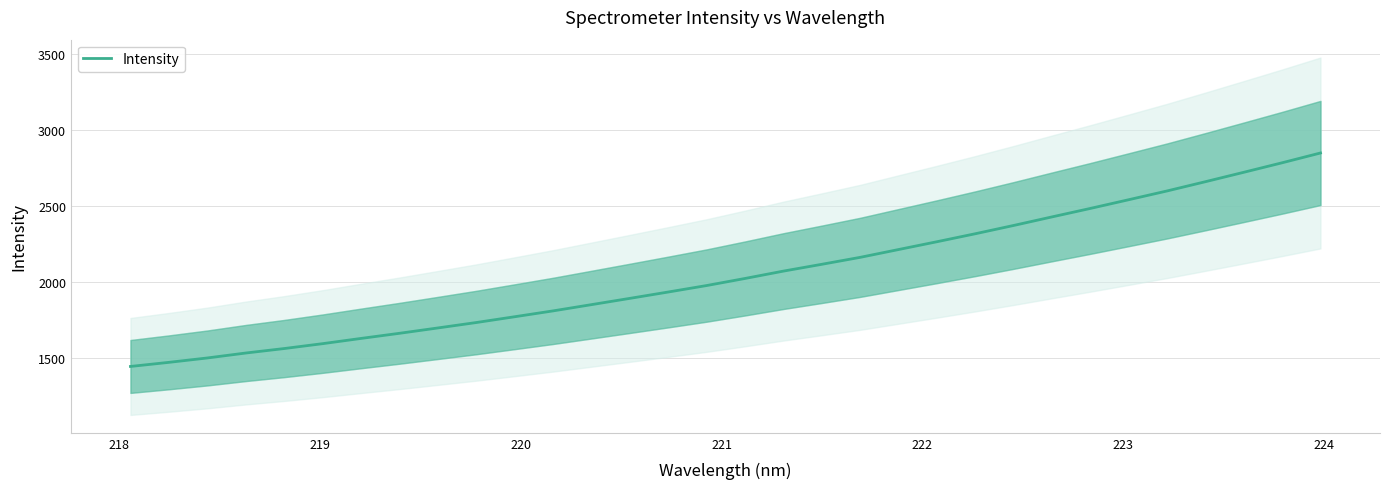

What is the lowest value of the Intensity series?

1446.5